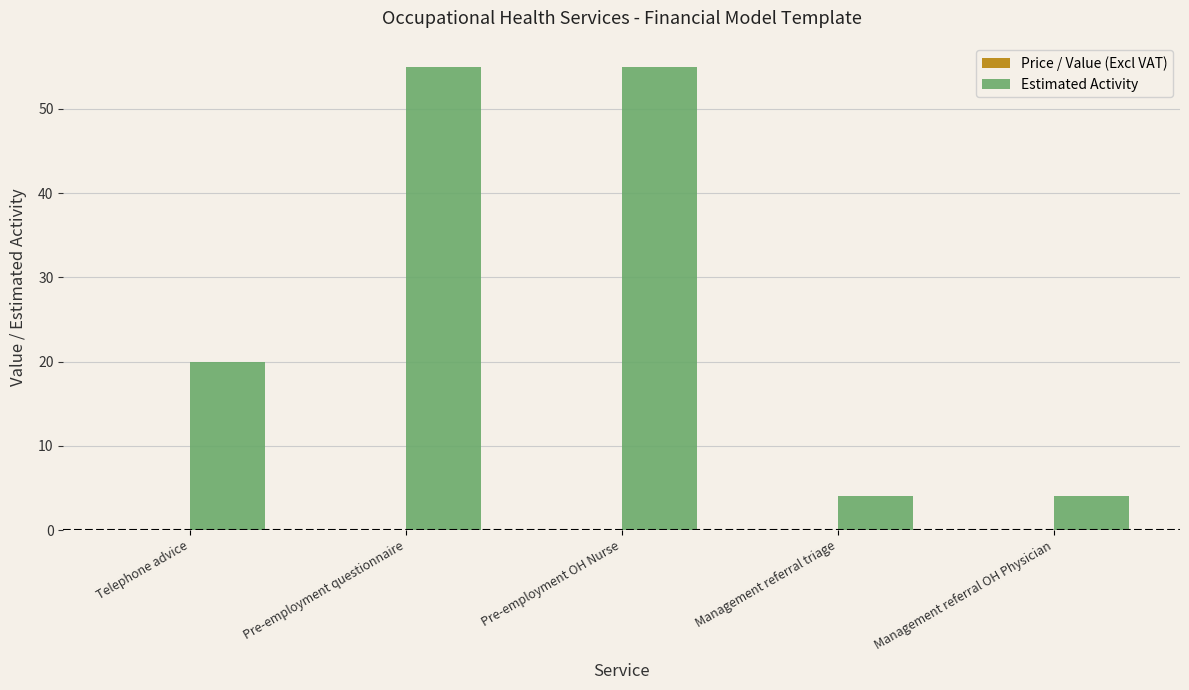

The chart shows a value of 8 at Telephone advice. True or false?

False